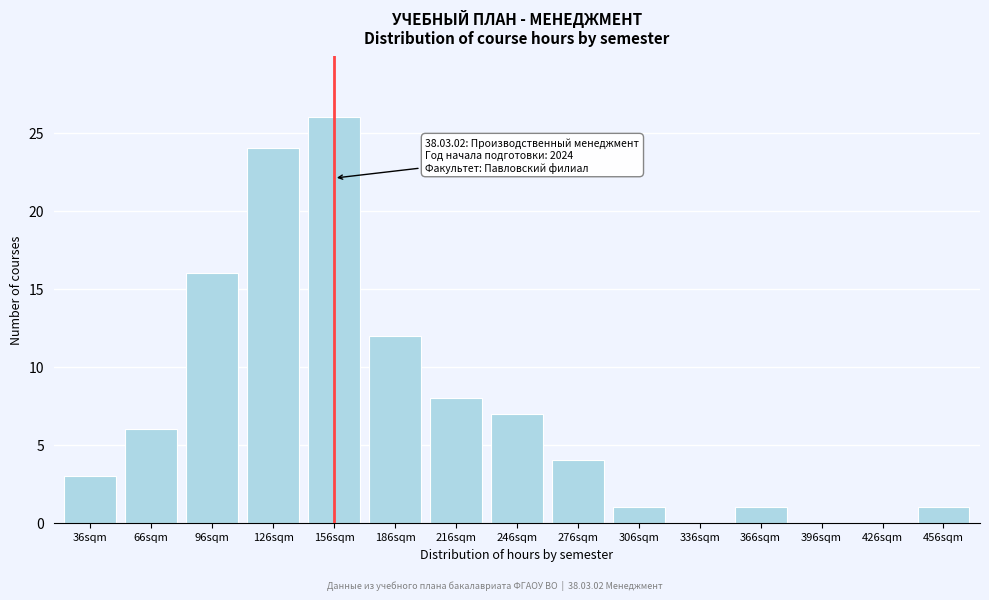

Reading right to left, what are all the values shown in this chart?

456sqm=1	426sqm=0	396sqm=0	366sqm=1	336sqm=0	306sqm=1	276sqm=4	246sqm=7	216sqm=8	186sqm=12	156sqm=26	126sqm=24	96sqm=16	66sqm=6	36sqm=3